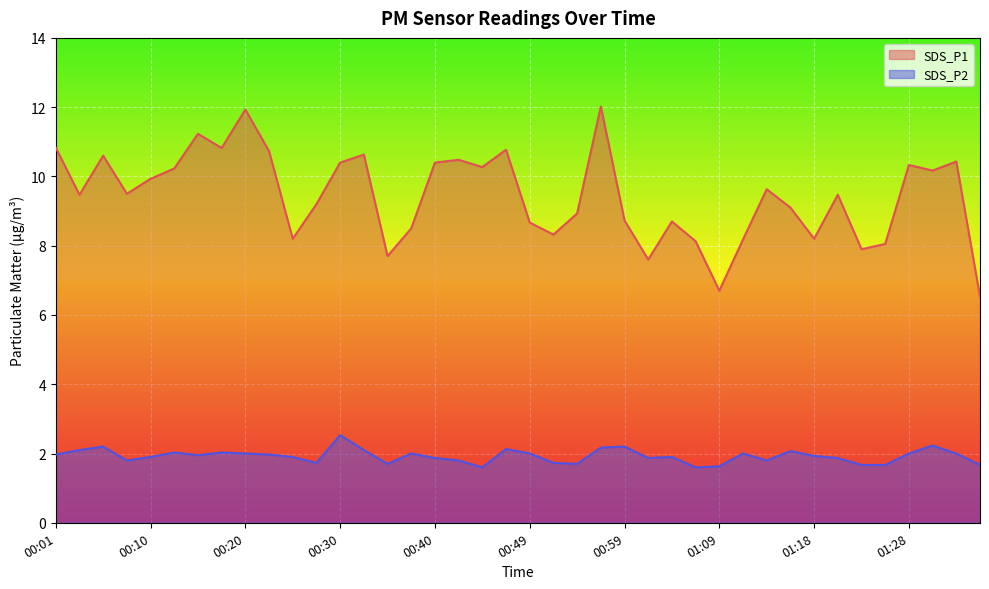

What is the label of the 19th point from the right?

00:52